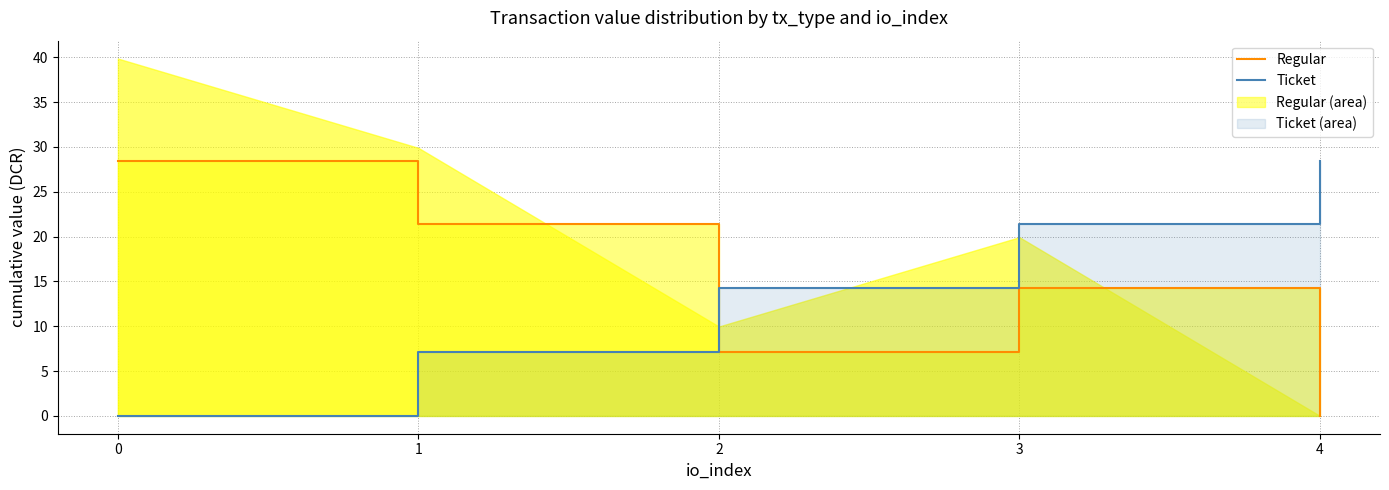

How many lines are shown in the chart?

2